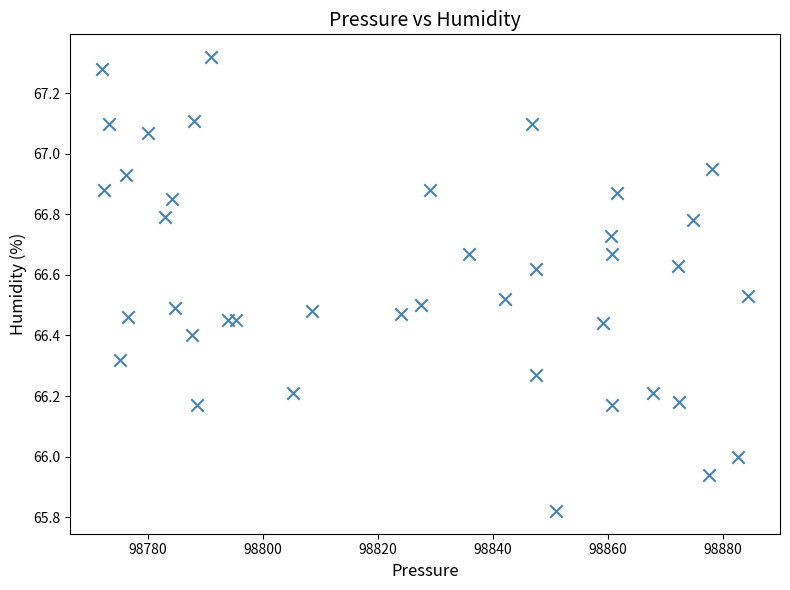

What is the range of X values (max minus min)?

112.4